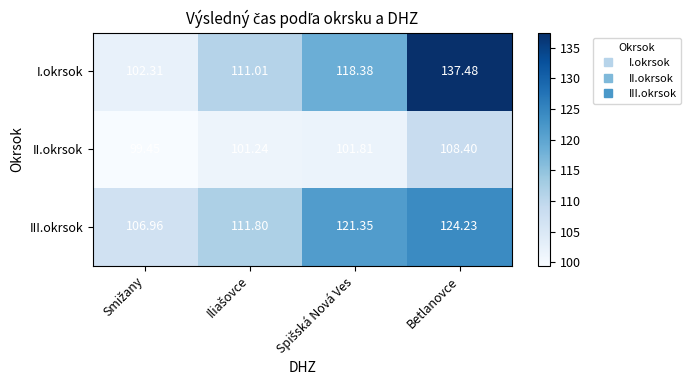

List the series in order of their peak value, highest first.

I.okrsok, III.okrsok, II.okrsok